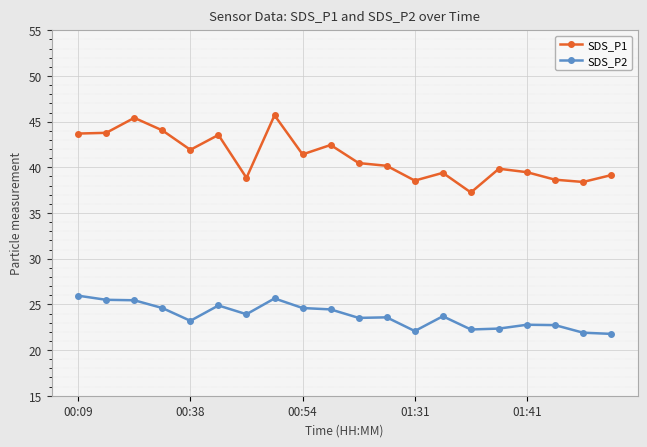

What is the average value of the SDS_P1 series?

41.1